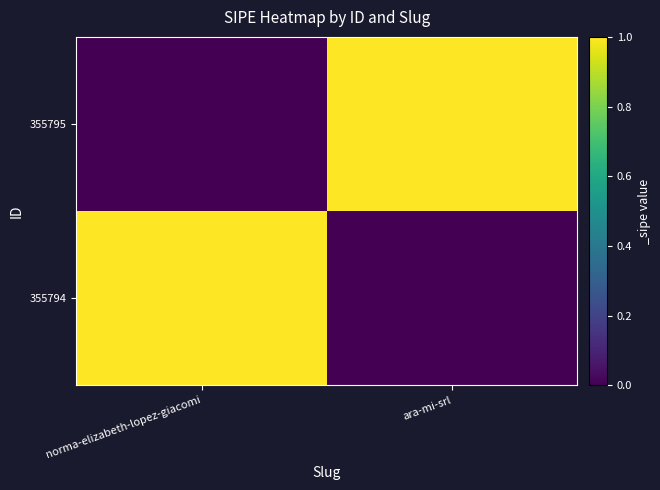

At which category does the chart reach its minimum across all series?

ara-mi-srl